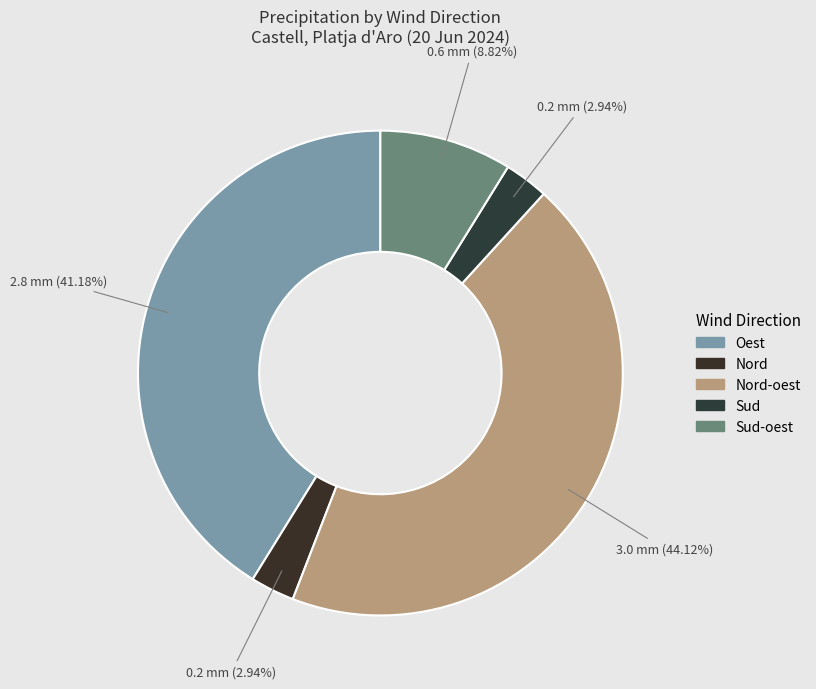

How many segments does this pie chart have?

5